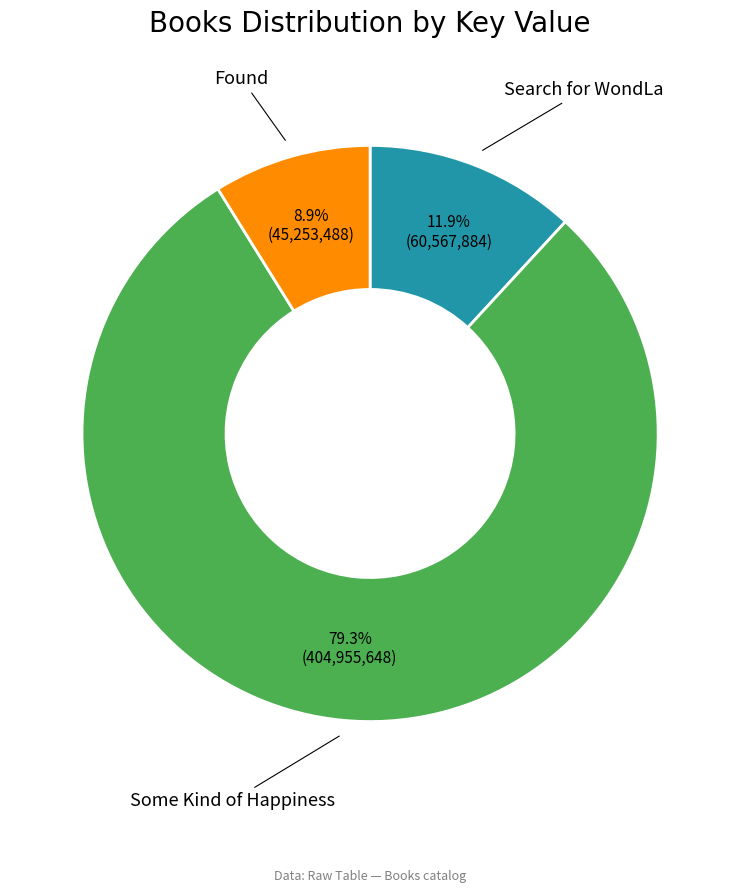

How many segments does this pie chart have?

3